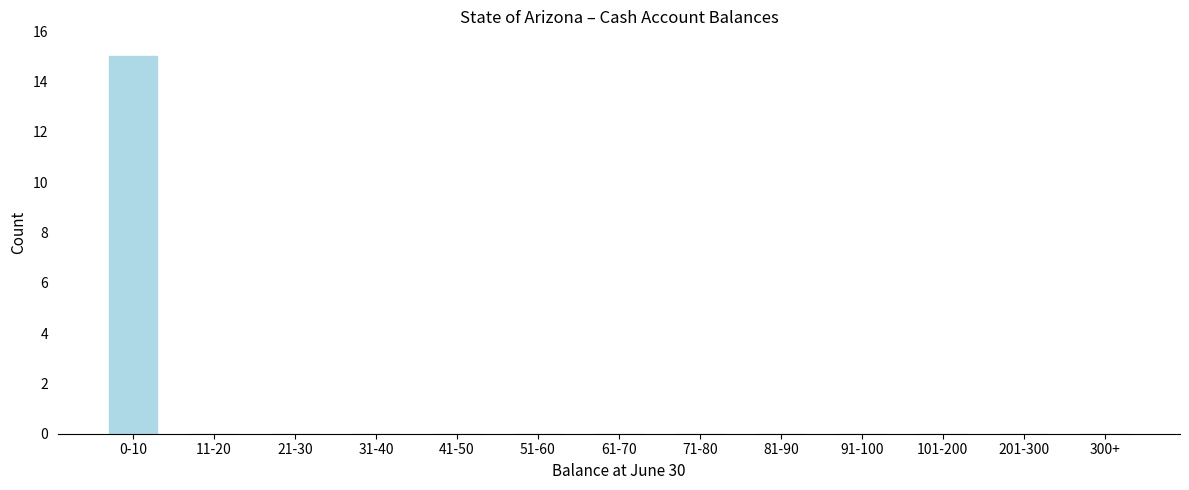

Reading left to right, list all the values displayed in this chart.

0-10=15	11-20=0	21-30=0	31-40=0	41-50=0	51-60=0	61-70=0	71-80=0	81-90=0	91-100=0	101-200=0	201-300=0	300+=0